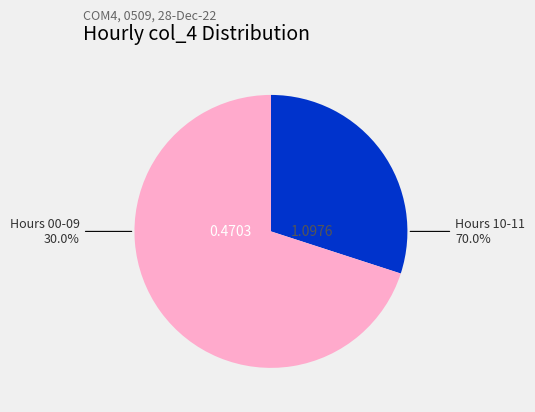

To the nearest percent, what percentage of the pie is 03:00?

3%